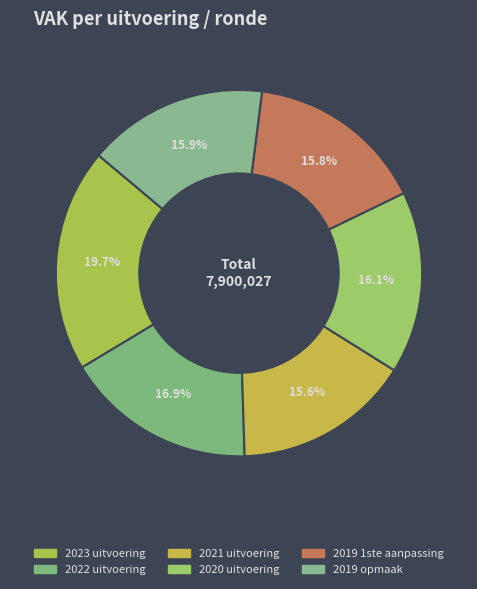

The 2019 opmaak slice represents 16% of the pie. True or false?

True